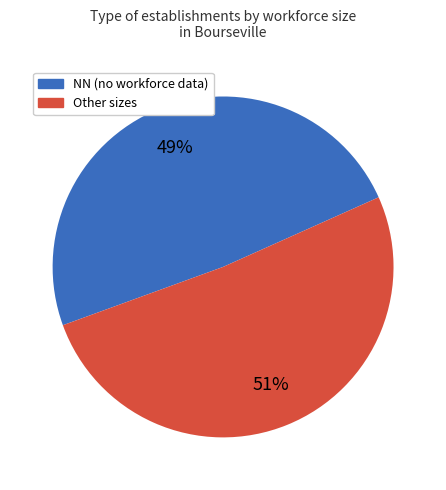

Which slice is the largest?

Other sizes